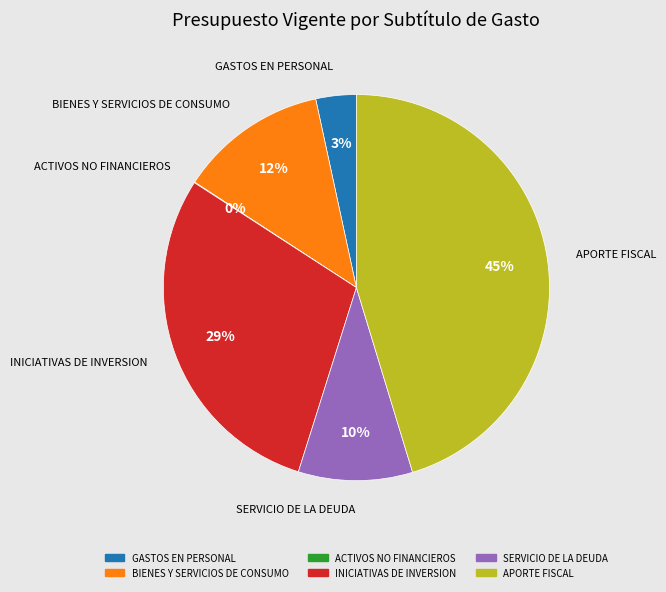

Is it true that SERVICIO DE LA DEUDA is 21% of the pie?

False